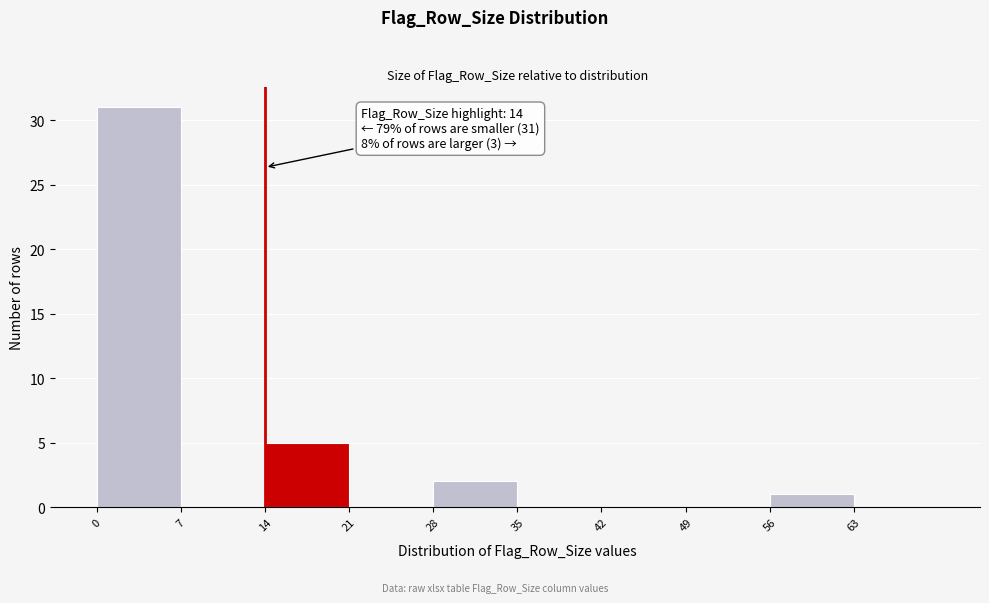

Which range on the x-axis has the tallest bar?

0 to 7